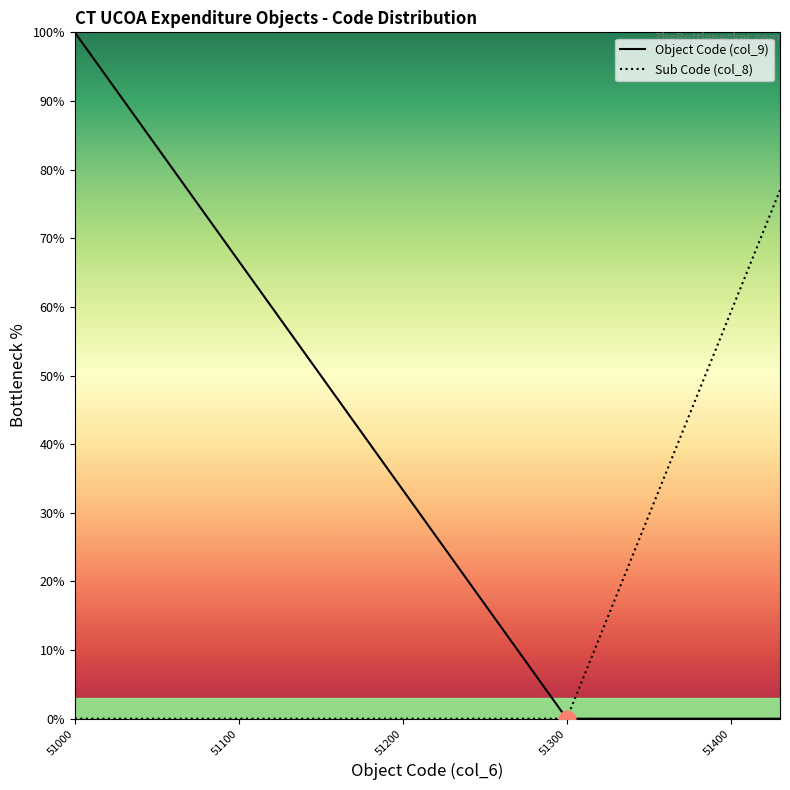

Reading left to right, what are all the values shown in this chart?

Object Code (col_9): 100.0	96.7	93.3	90.0	66.7	63.3	60.0	56.7	33.3	30.0	26.7	23.3	0.0	0.0	0.0	0.0	0.0	0.0	0.0	0.0
Sub Code (col_8): 0.0	0.0	0.0	0.0	0.0	0.0	0.0	0.0	0.0	0.0	0.0	0.0	0.0	5.9	11.8	17.8	59.2	65.2	71.1	77.0